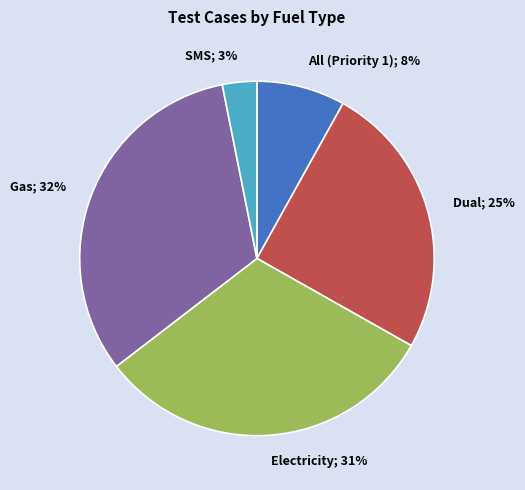

What is the largest slice in the pie chart?

Gas